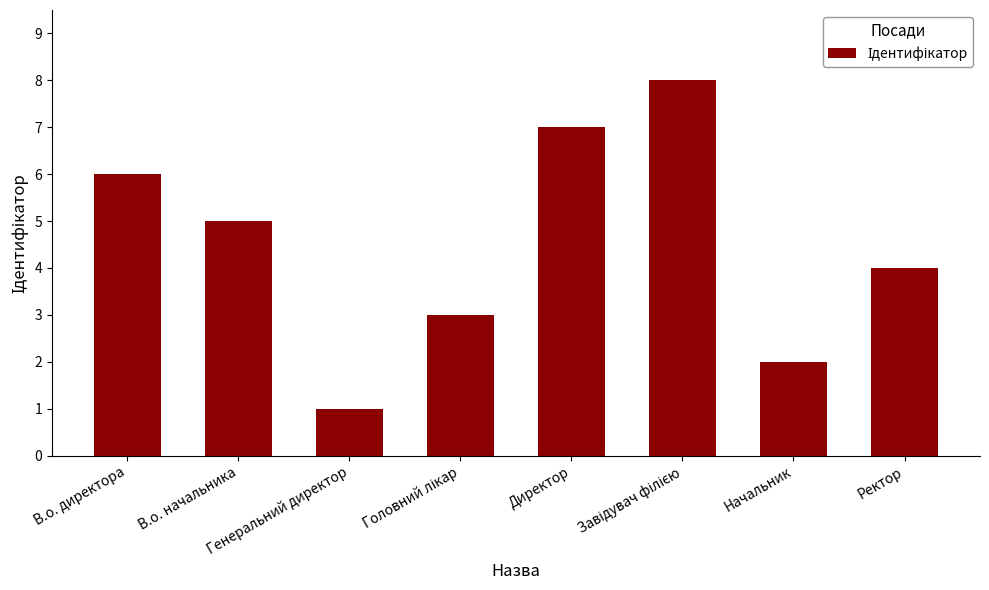

What is the change in value from В.о. директора to Начальник?

-4